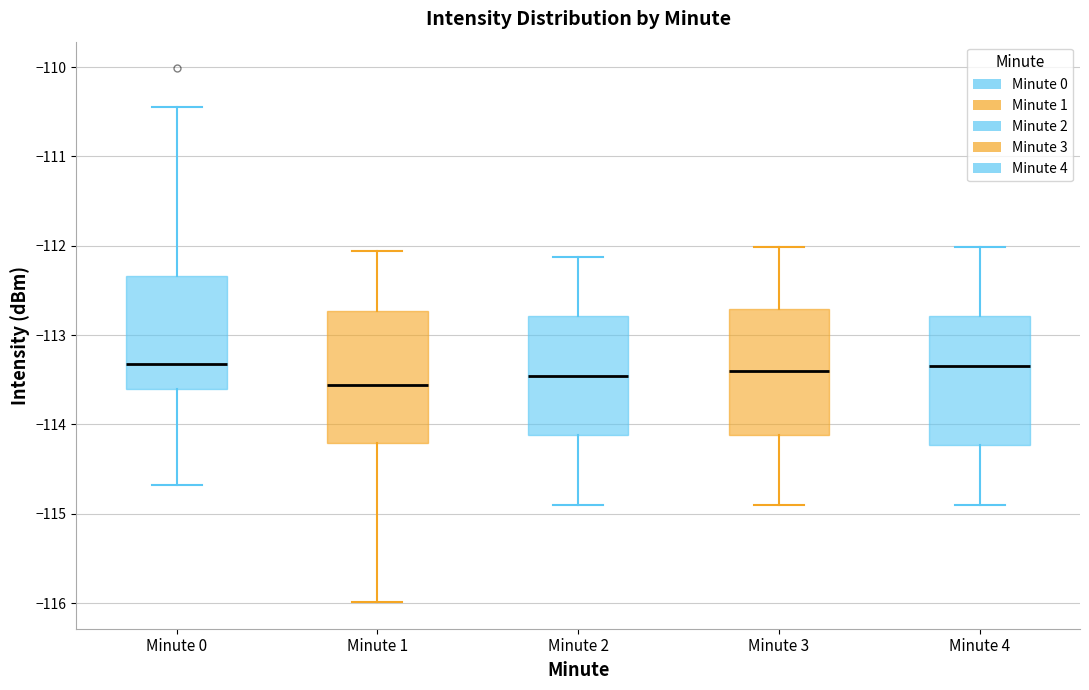

Reading left to right, transcribe this box plot: for each box, give where its median line is, the range the box spans, and where its two whiskers end, as read against the y-axis. The values are not printed on the chart, so give them approximately, as read against the axis.

Minute 0: median -113.3, box -113.6 to -112.3, whiskers -114.7 to -110.4
Minute 1: median -113.6, box -114.2 to -112.7, whiskers -116.0 to -112.1
Minute 2: median -113.5, box -114.1 to -112.8, whiskers -114.9 to -112.1
Minute 3: median -113.4, box -114.1 to -112.7, whiskers -114.9 to -112.0
Minute 4: median -113.3, box -114.2 to -112.8, whiskers -114.9 to -112.0